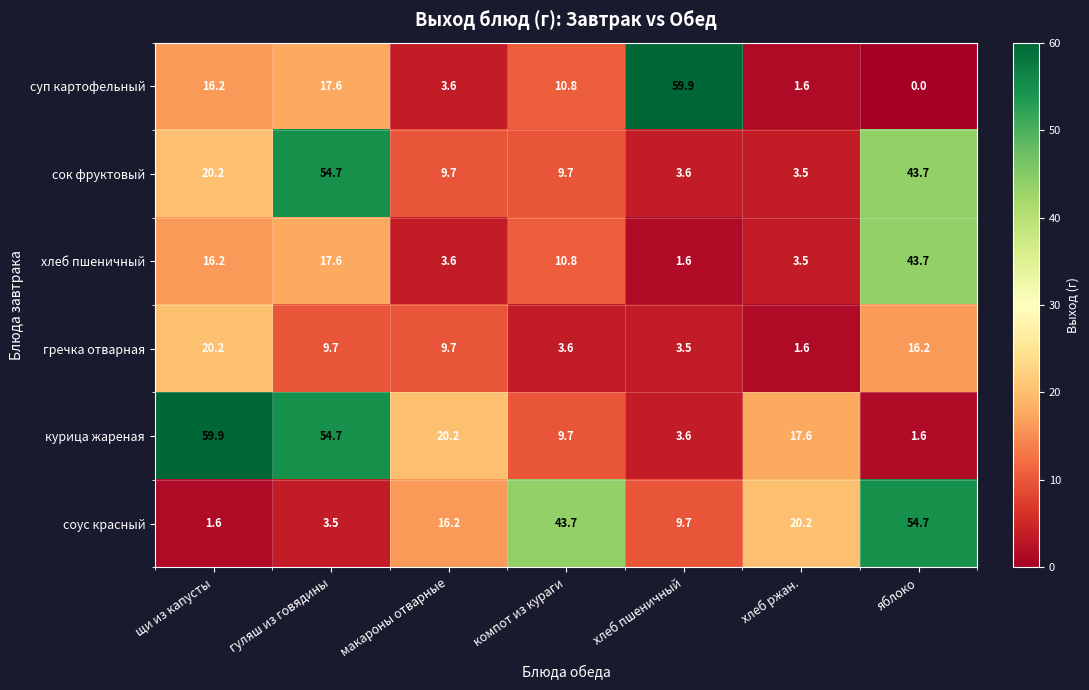

At which label does соус красный reach its minimum?

щи из капусты